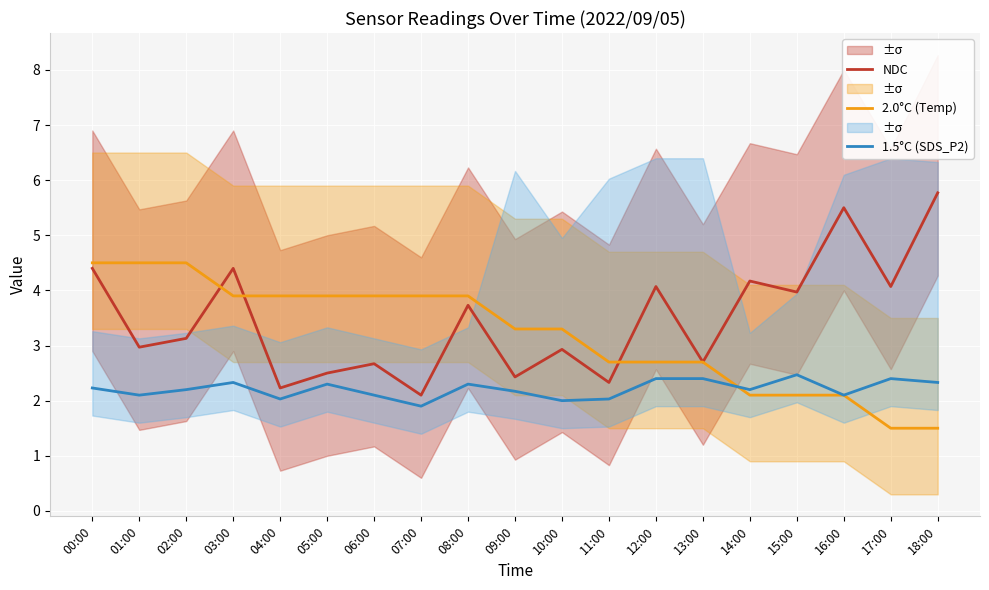

Rank the series by their average value, from lowest to highest.

1.5°C (SDS_P2), 2.0°C (Temp), NDC